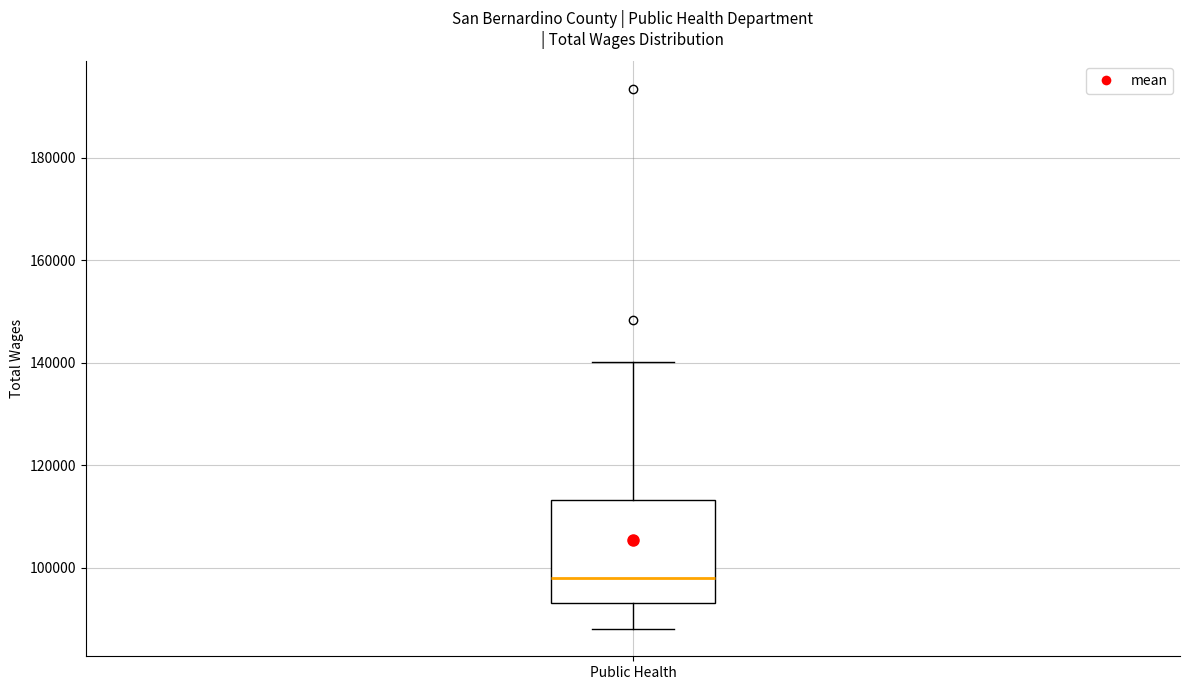

Where does the lower whisker of the box for Public Health end on the y-axis? The values are not printed on the chart, so give them approximately, as read against the axis.

88000